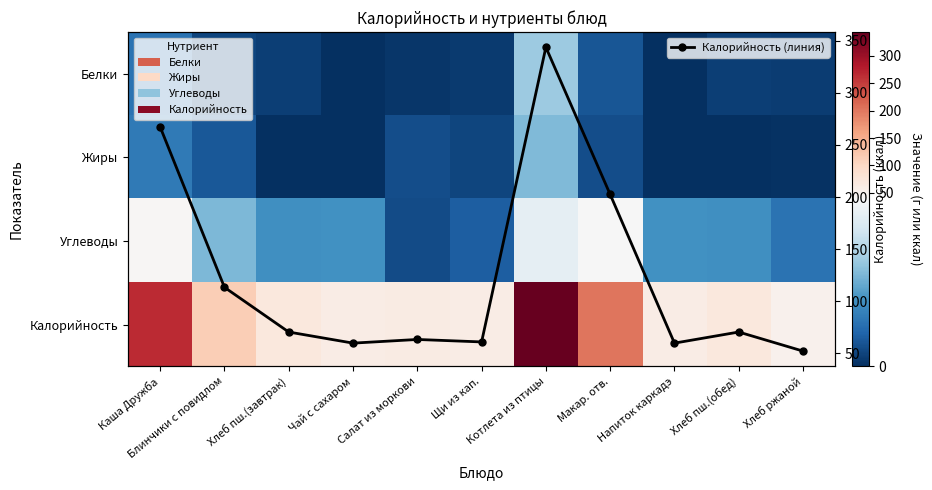

Which category has the highest value in the Калорийность (линия) series?

Котлета из птицы